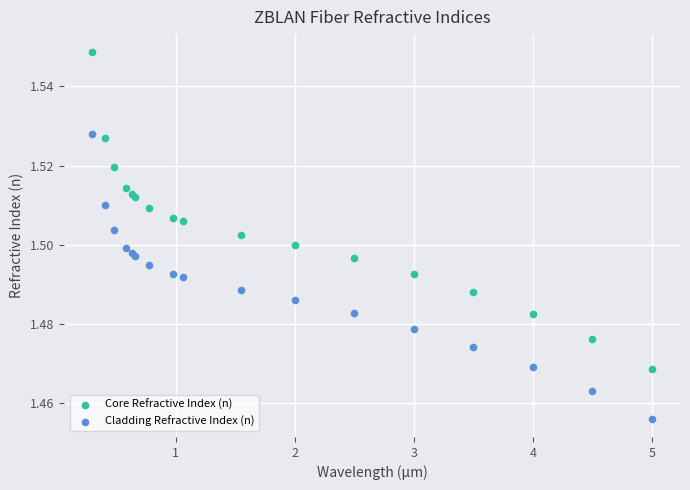

Which series contains the highest Y value?

Core Refractive Index (n)